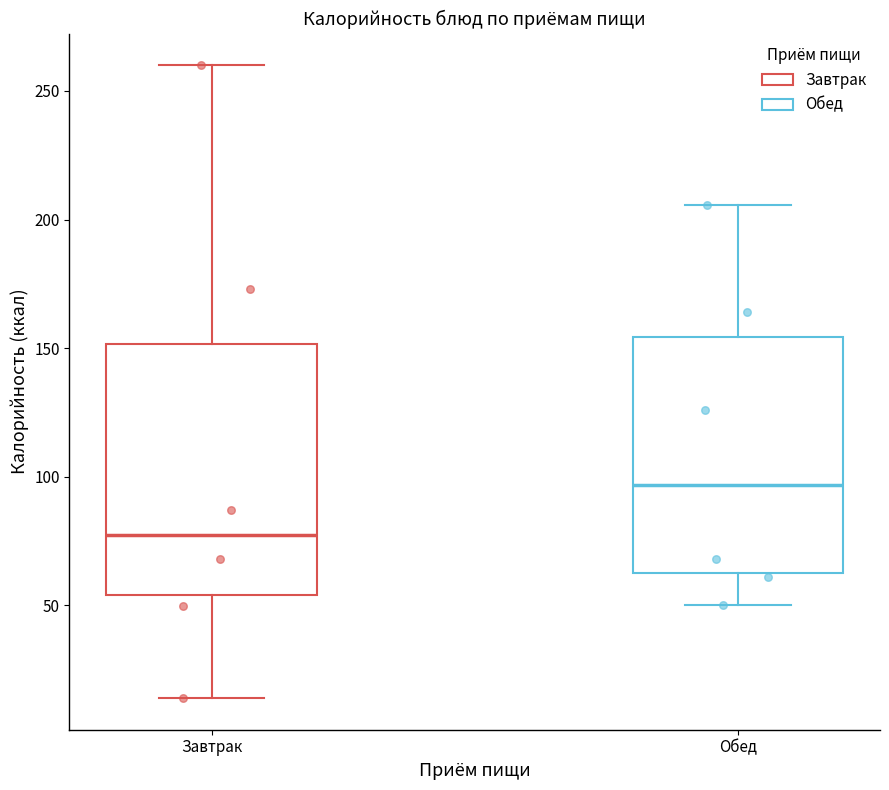

Reading left to right, read every box against the y-axis: the position of its median line, the range the box covers, and the ends of its whiskers. The values are not printed on the chart, so give them approximately, as read against the axis.

Завтрак: median 80, box 55 to 150, whiskers 15 to 260
Обед: median 95, box 65 to 155, whiskers 50 to 205